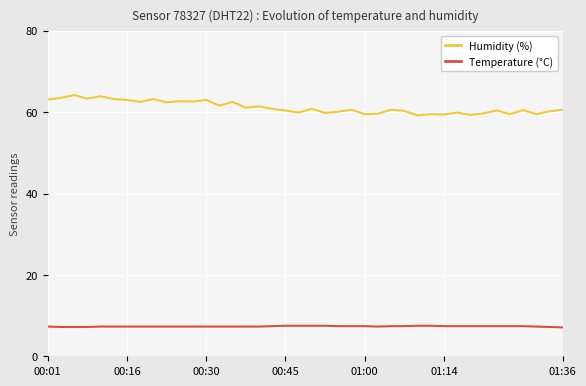

Which series has the largest total across all categories?

Humidity (%)